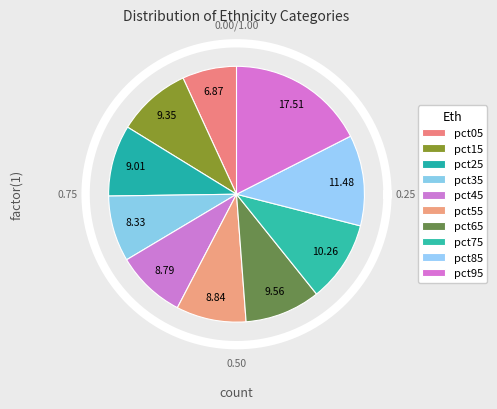

How many segments does this pie chart have?

10